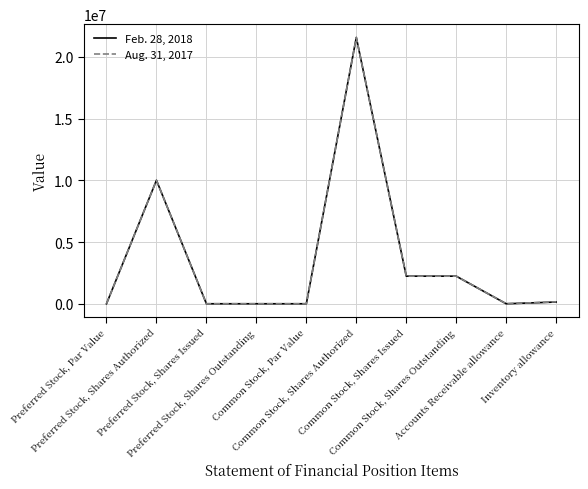

What is the average value of the Aug. 31, 2017 series?

3619499